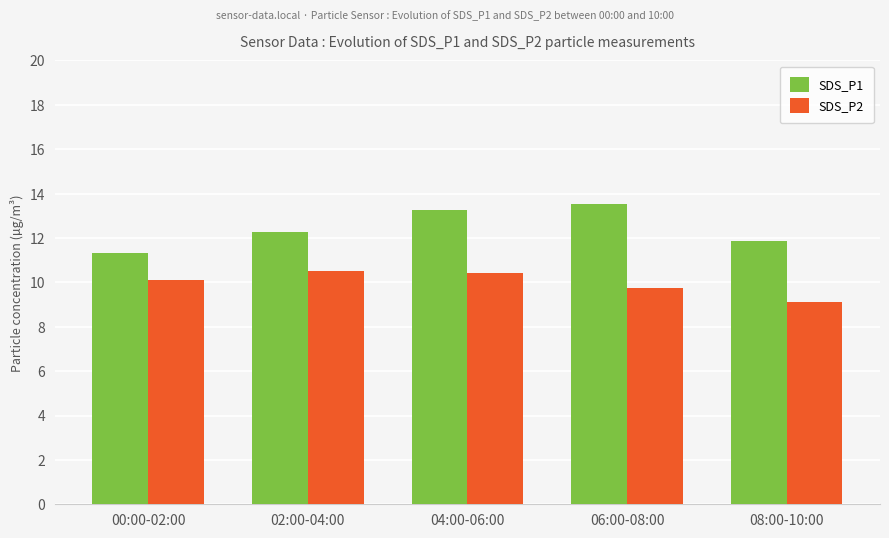

What is the spread (max minus min) of values at 00:00-02:00?

1.2